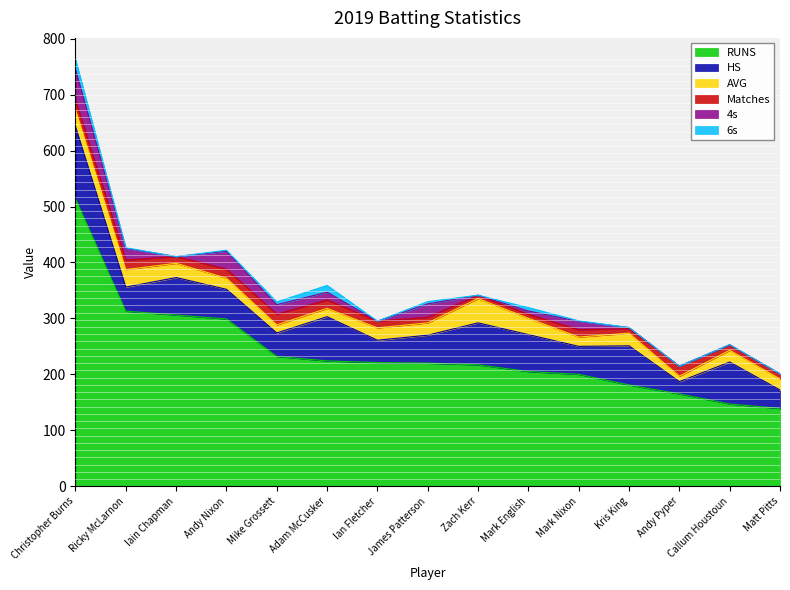

What is the total value across all series at Andy Pyper?

214.7